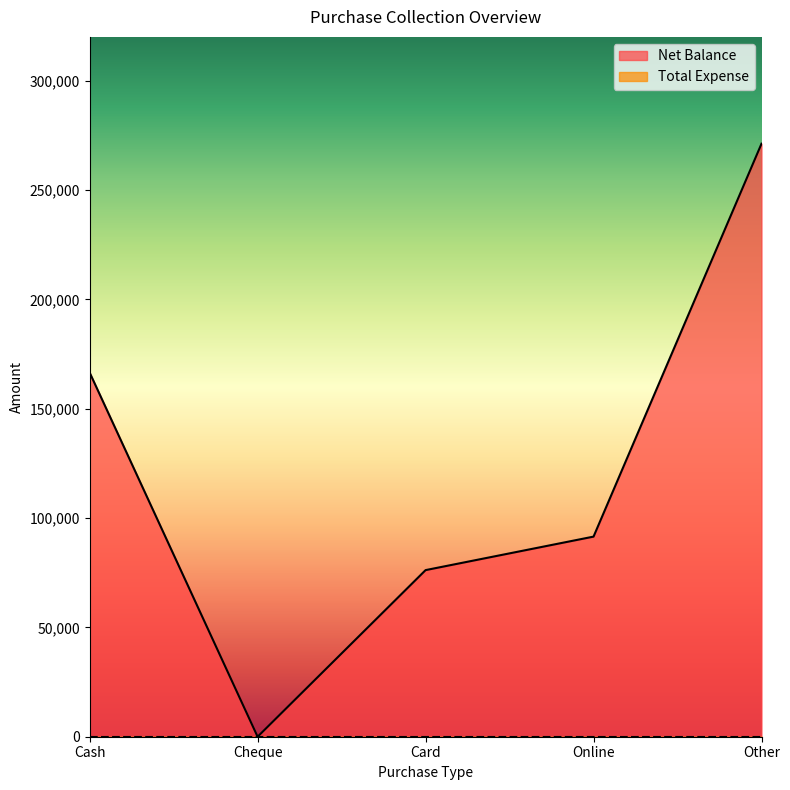

True or false: there are more than 1 points higher than both neighbors.

False